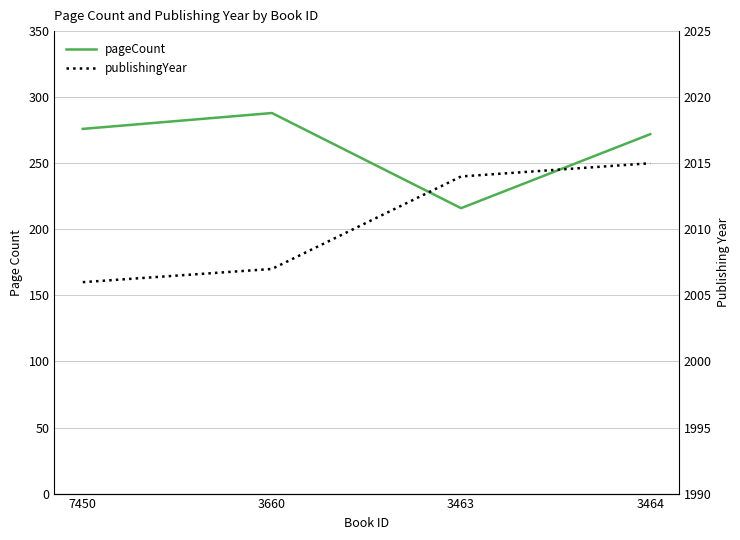

The publishingYear series shows 1057 at 3464. True or false?

False